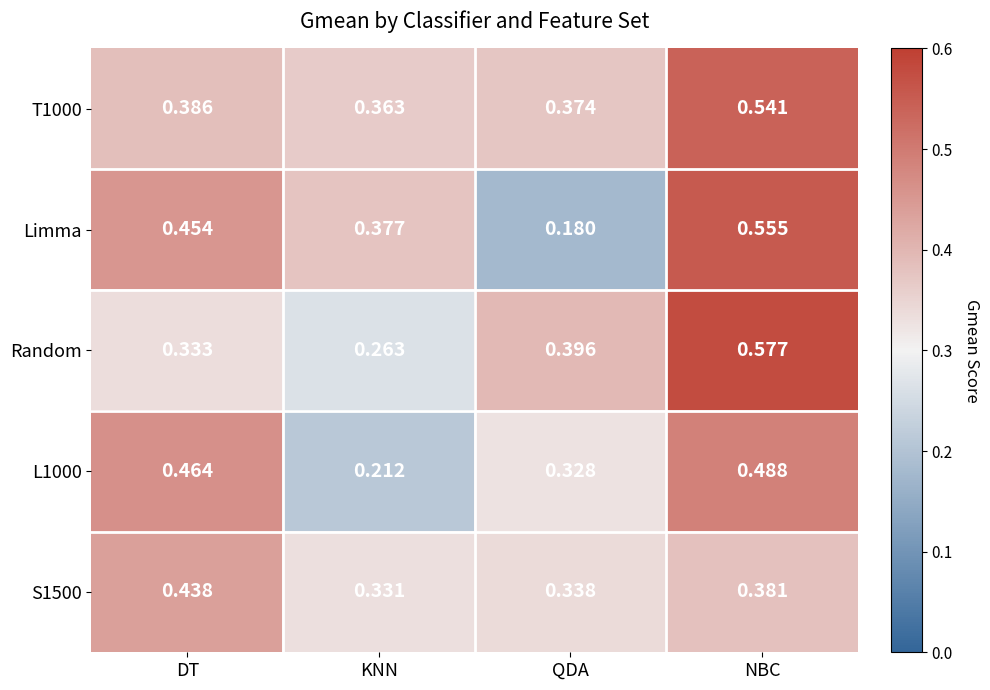

Rank the series by their maximum value, from lowest to highest.

S1500, L1000, T1000, Limma, Random